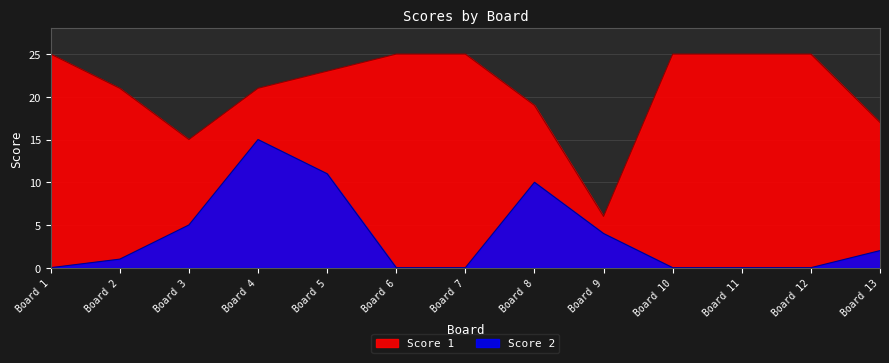

Is it true that Score 1 equals 25 at Board 10?

True